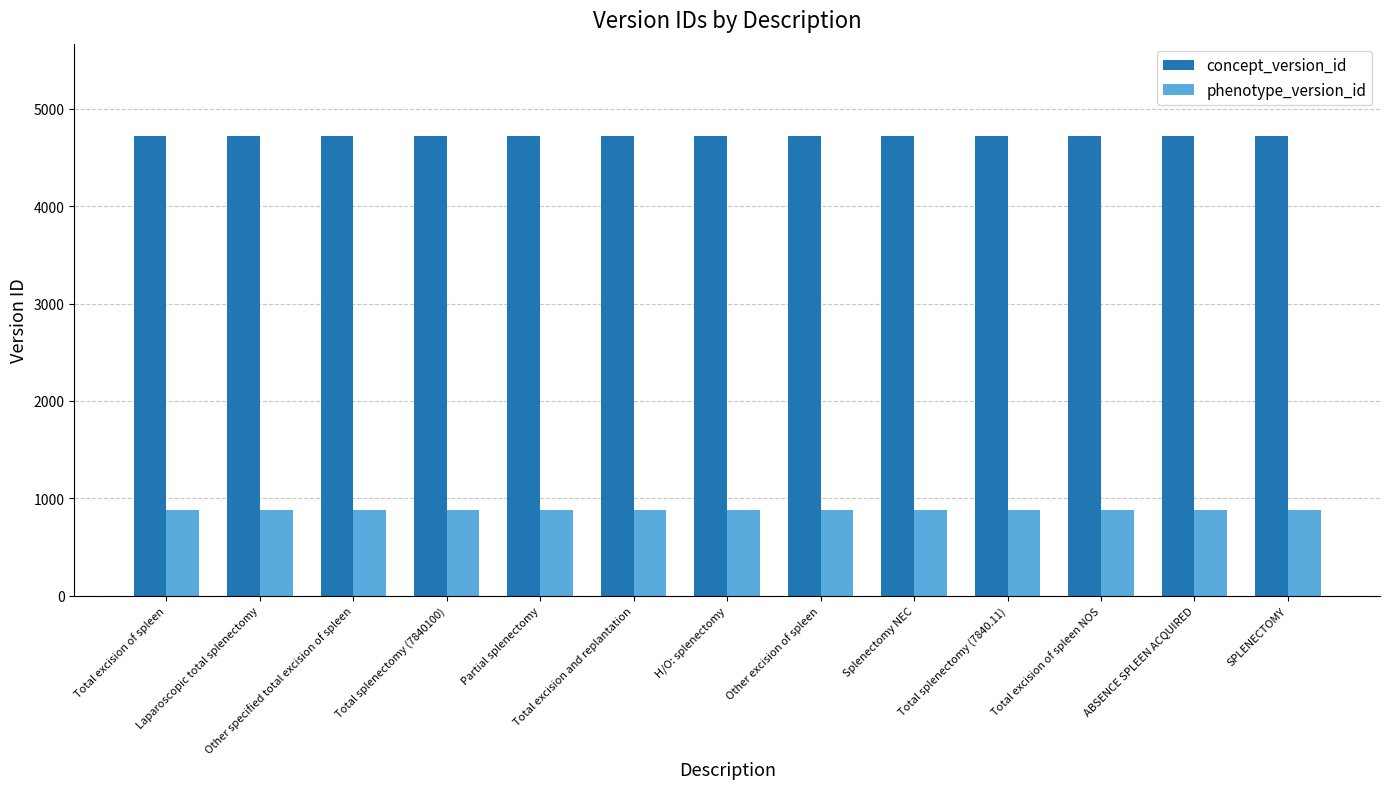

Which series has the widest spread of values?

concept_version_id